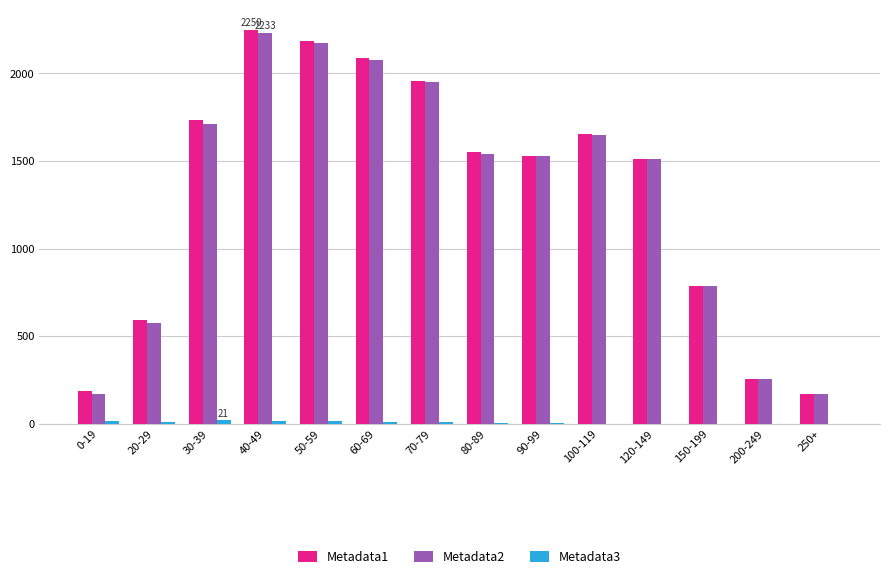

How many categories are shown in the chart?

14